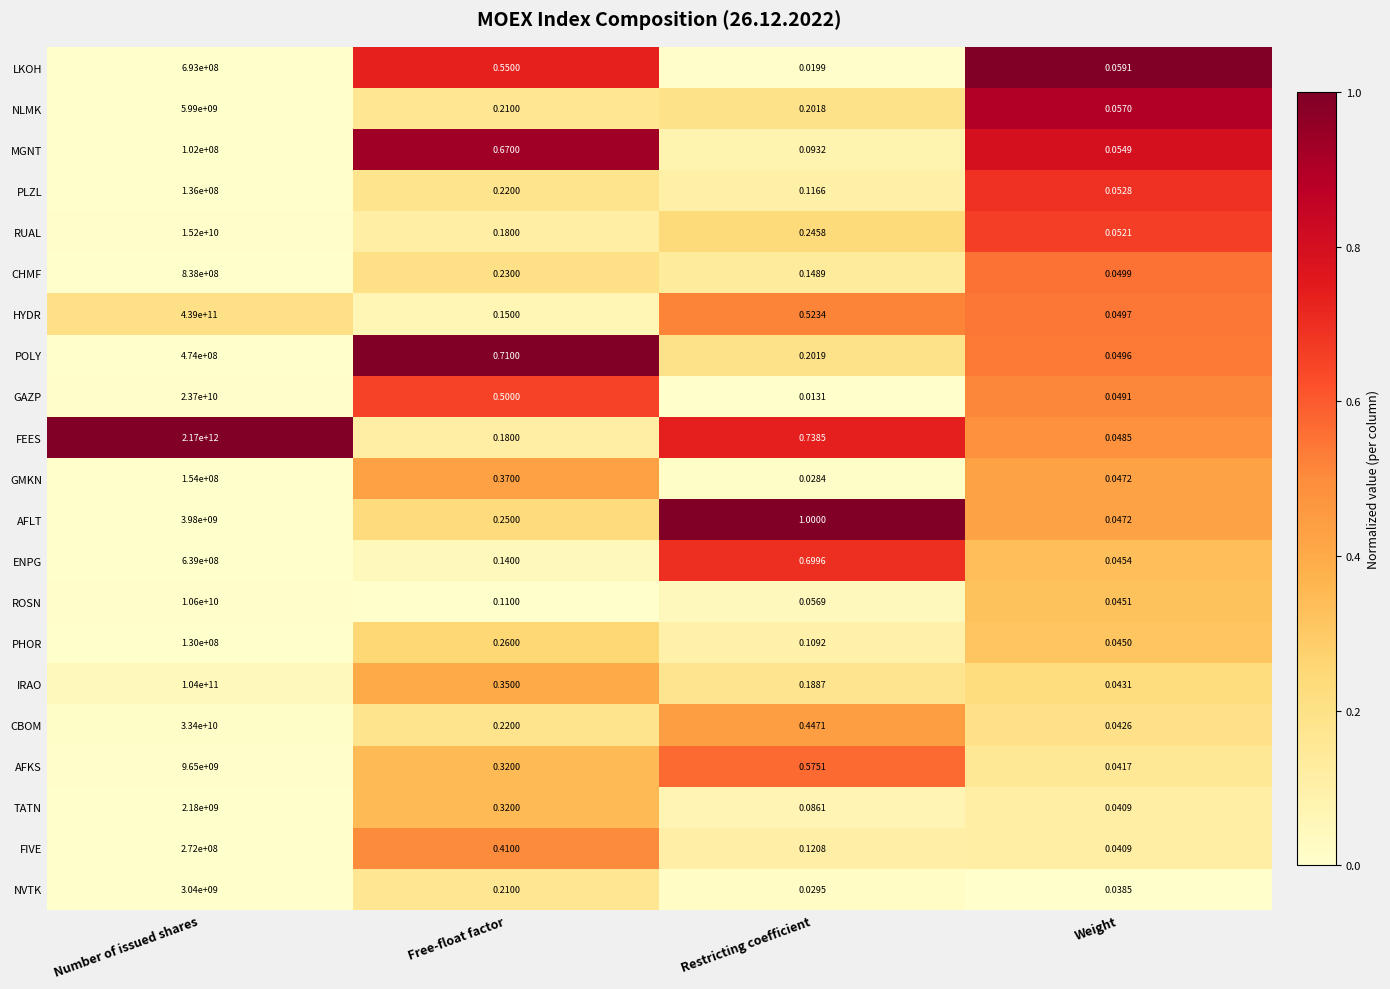

Which series has the widest spread of values?

FEES